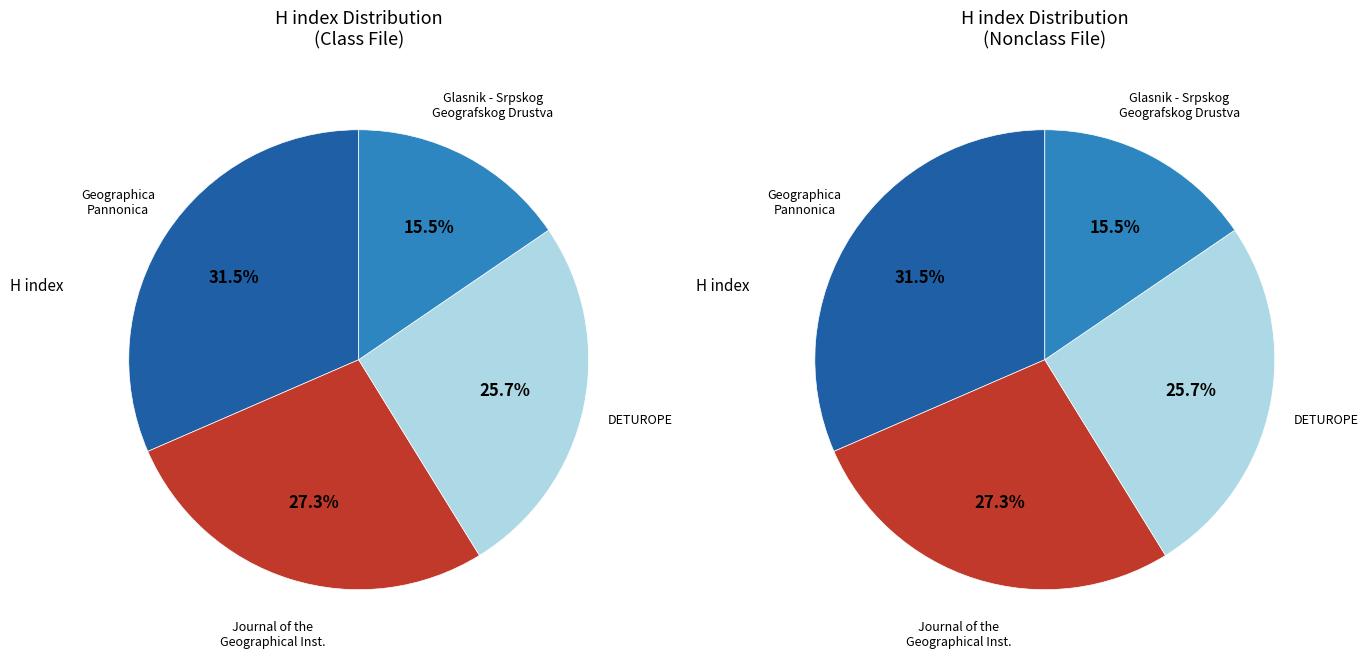

Combined, what portion of the pie is Glasnik - Srpskog Geografskog Drustva and Journal of the Geographical Institute?

42.7%